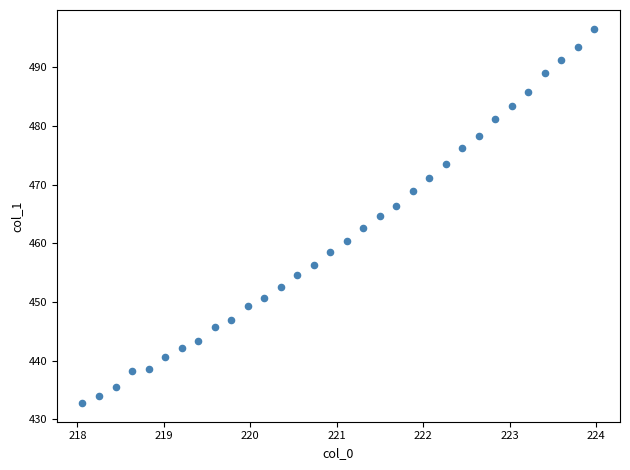

What is the range of X values (max minus min)?

5.9